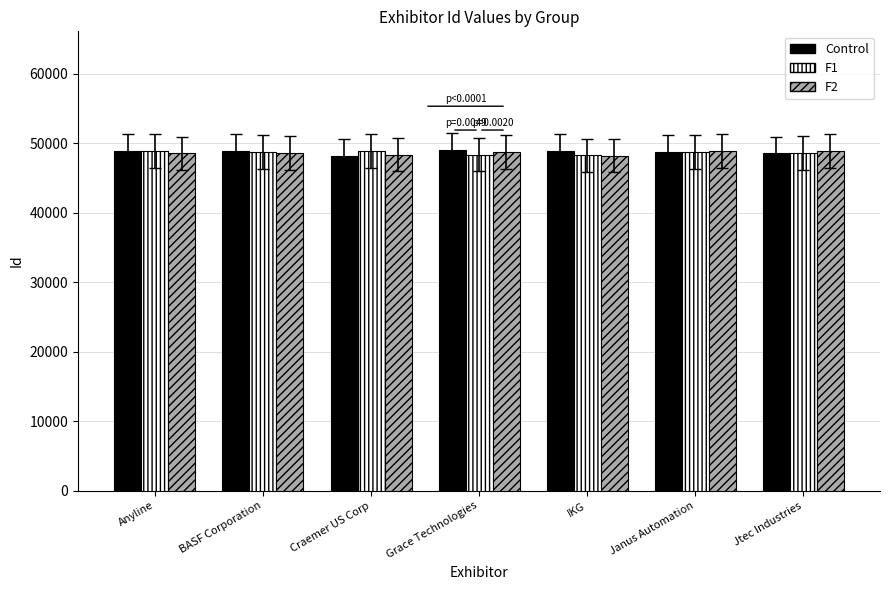

What is the difference between the maximum and minimum values in the Control series?

747